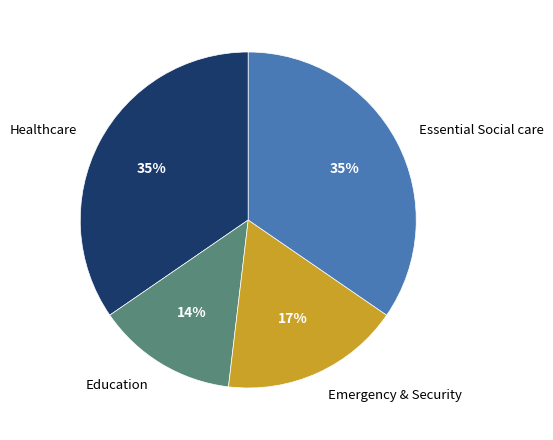

To the nearest percent, what is the average slice percentage?

25%